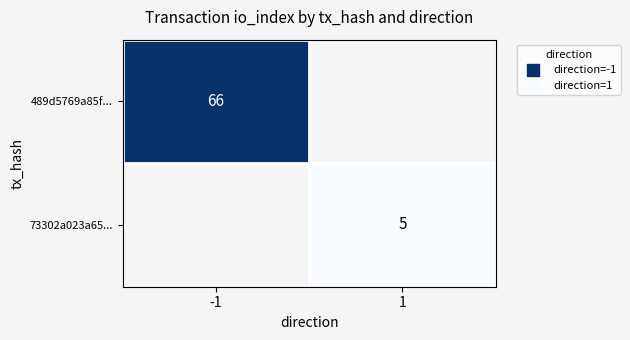

The 73302a023a65... series shows 3 at 1. True or false?

False